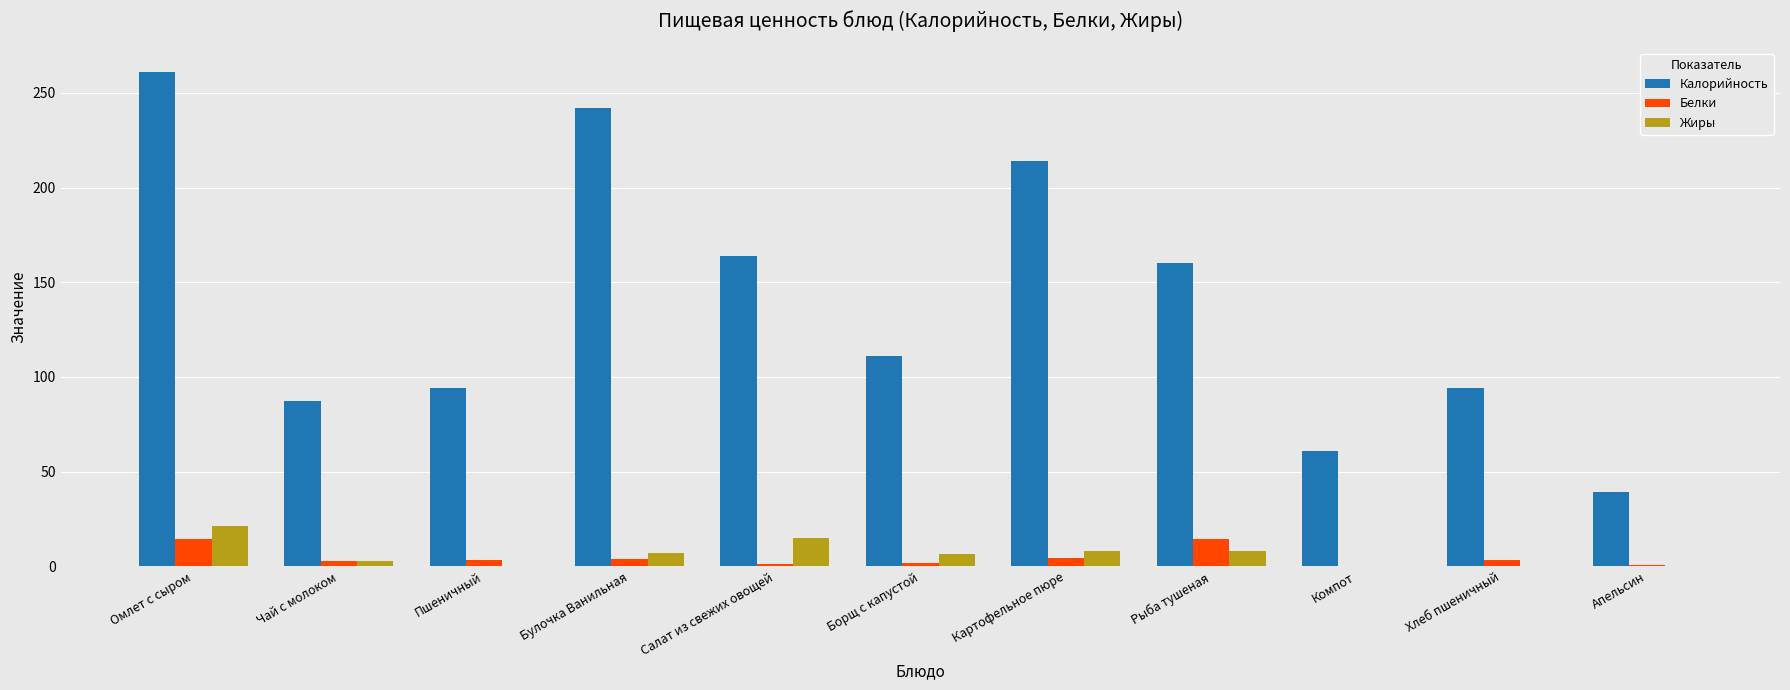

At which label does Белки first exceed 3?

Омлет с сыром